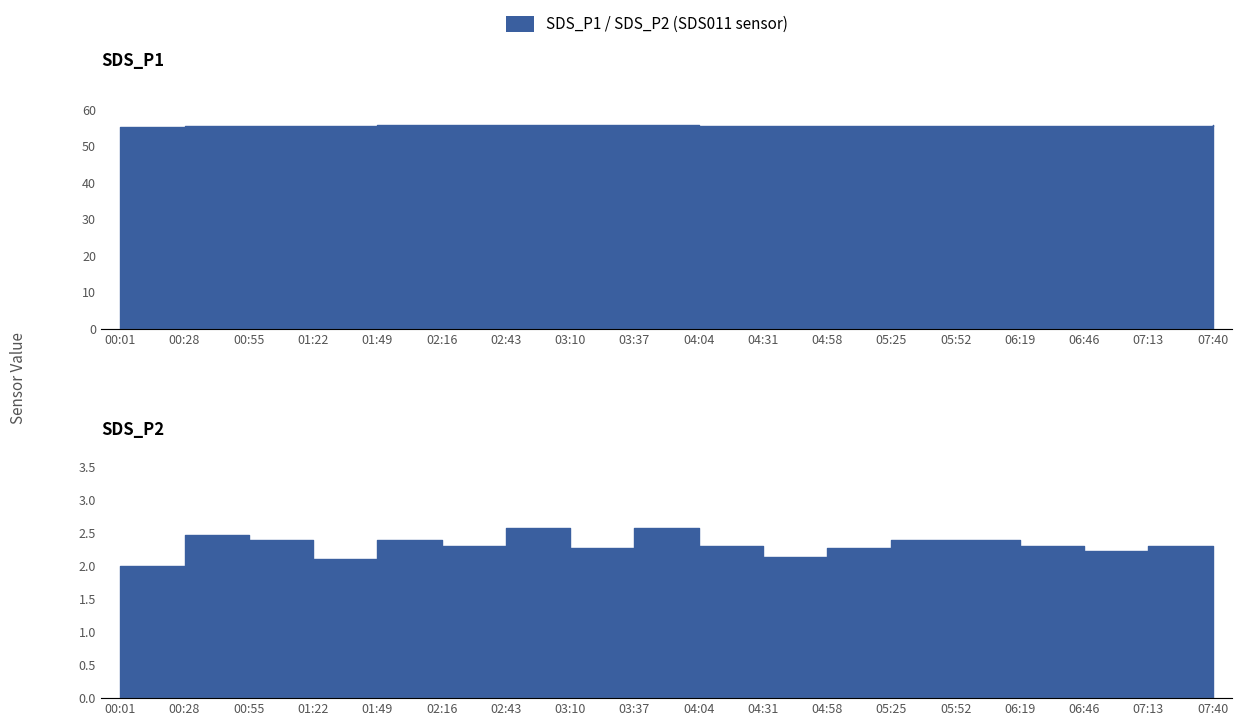

What is the total value across all series at 02:16?

57.9